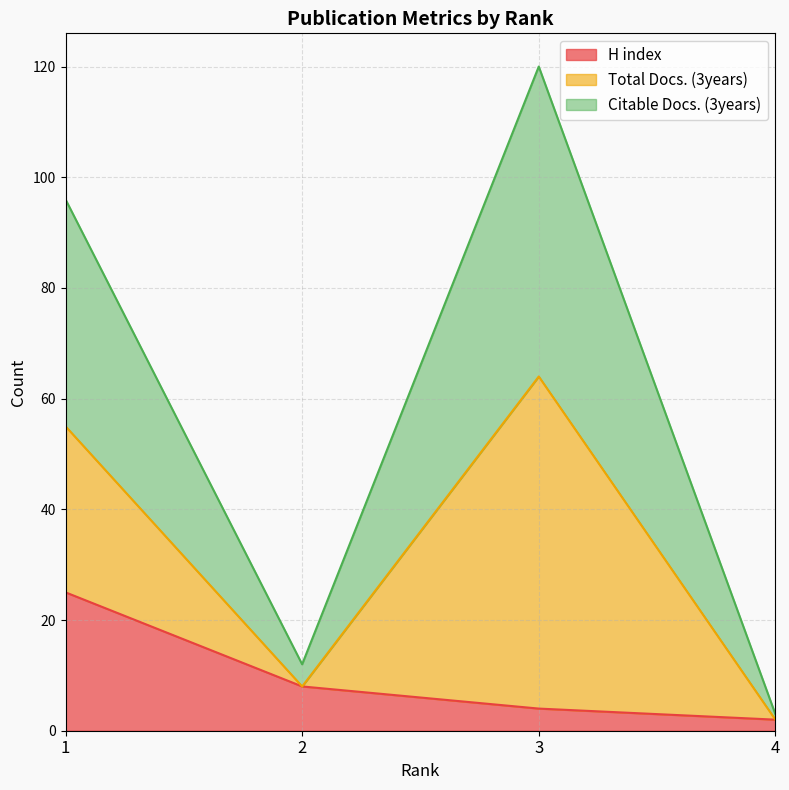

The H index series shows 1 at 4. True or false?

False